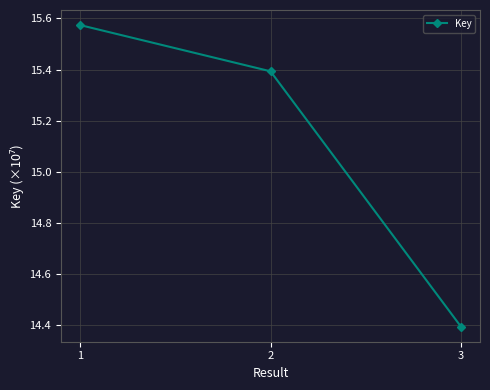

Where is the data nearest to the value 14?

3